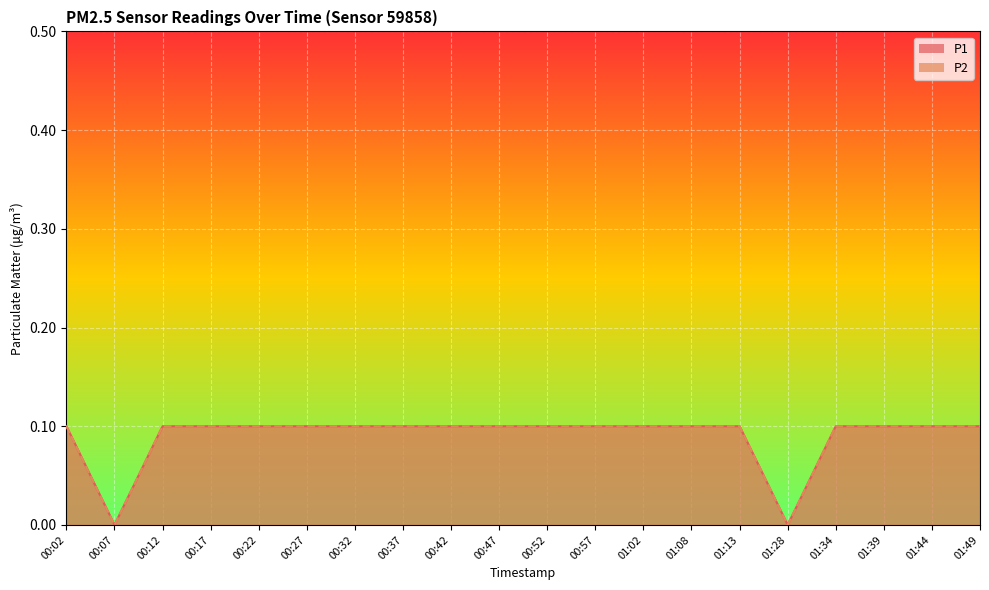

Which has a higher value, 01:13 or 00:12?

01:13